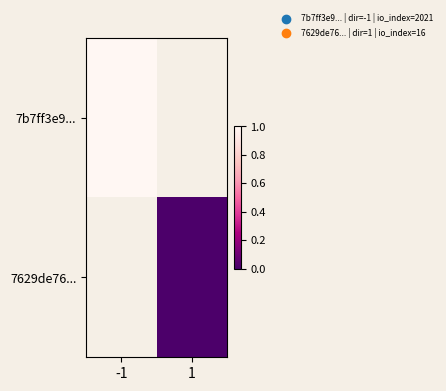

Read the 7b7ff3e9... value at -1.

2021.0